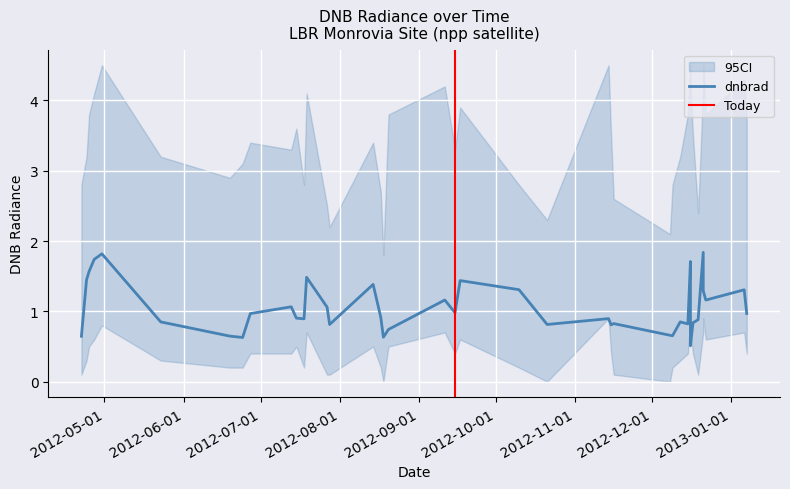

What is the greatest value displayed?

1.8